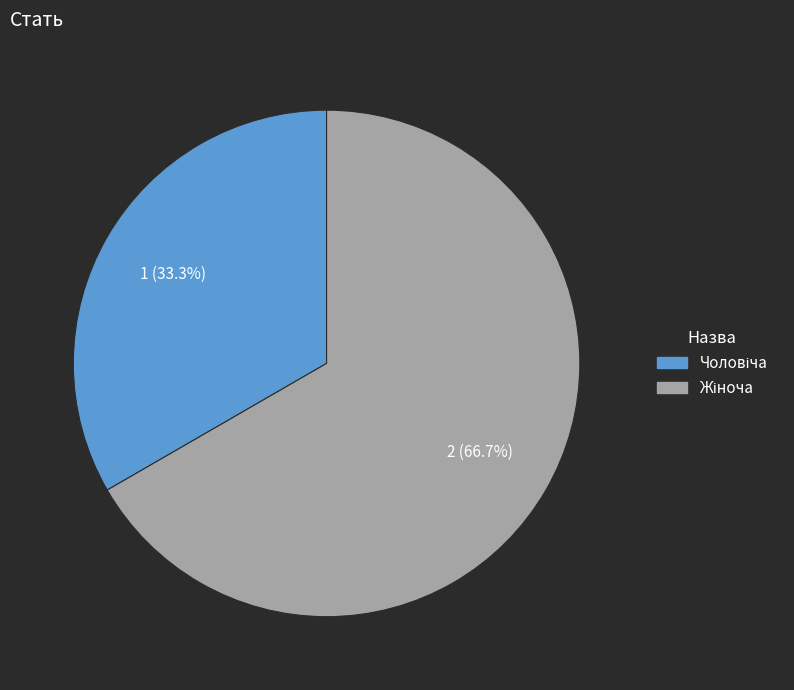

Is there a majority slice in this chart?

Yes